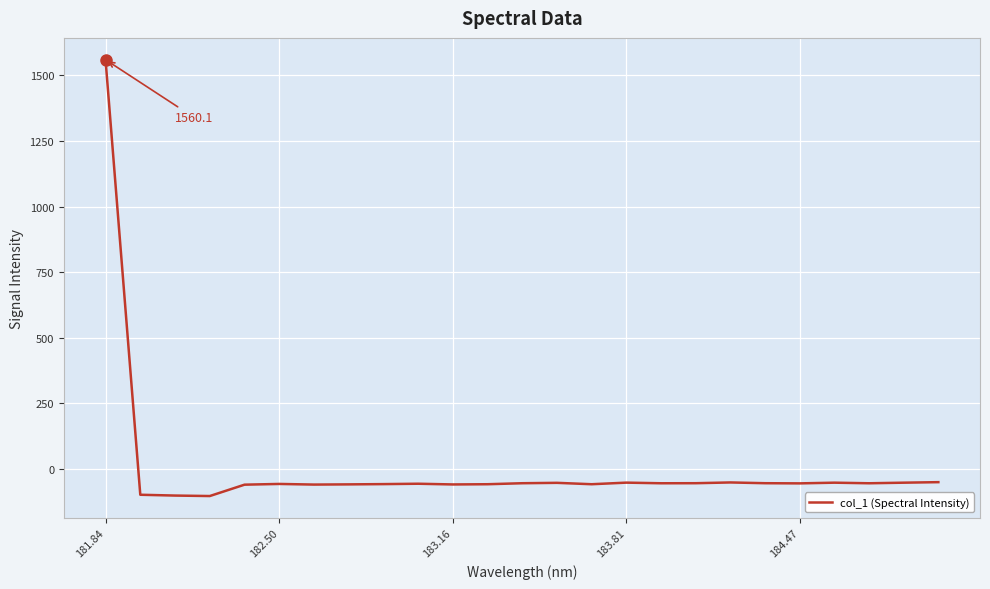

What is the difference between the maximum and minimum values?

1663.1